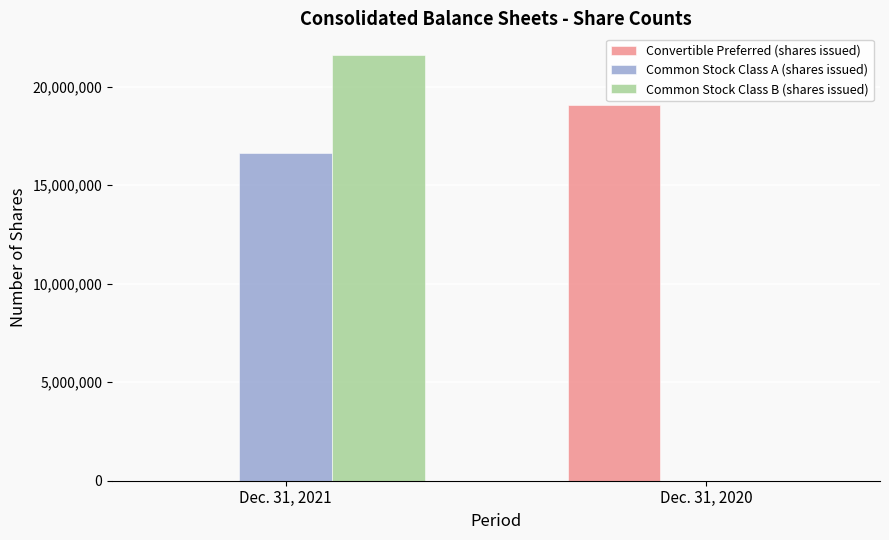

How many positive values does the Common Stock Class B (shares issued) series have?

1